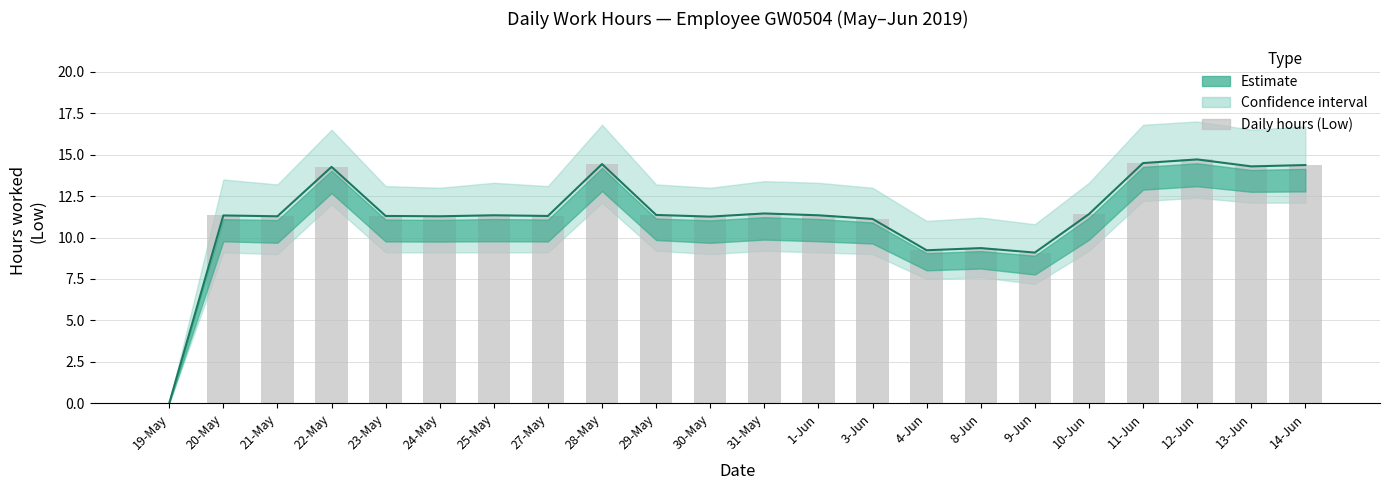

True or false: the data shows 4.2 at 4-Jun.

False